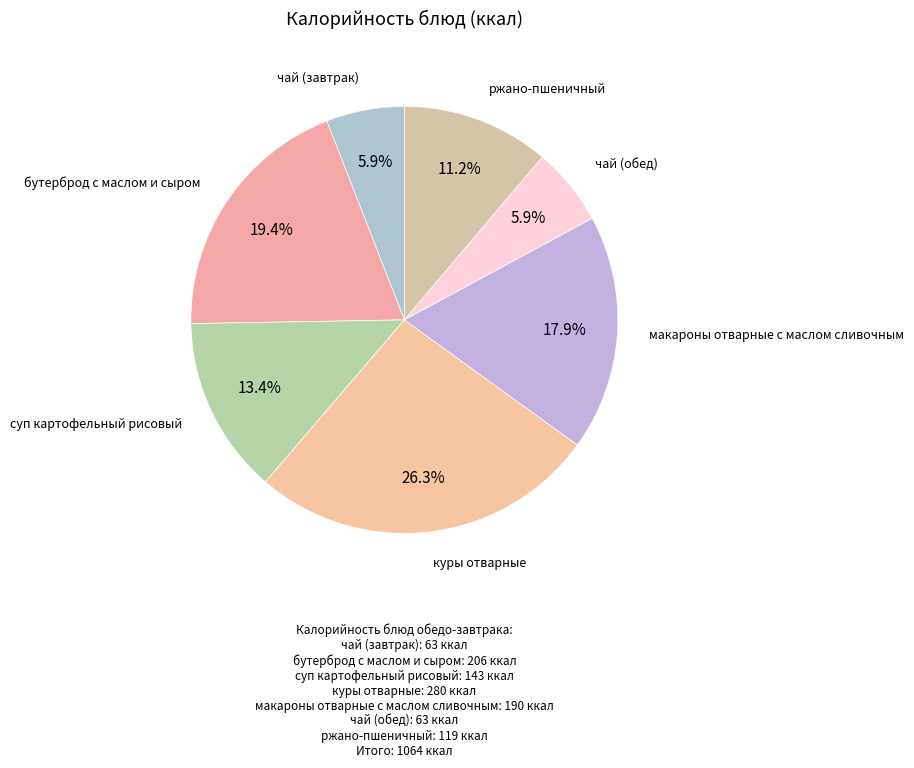

Does чай (обед) account for over 50% of the chart?

No